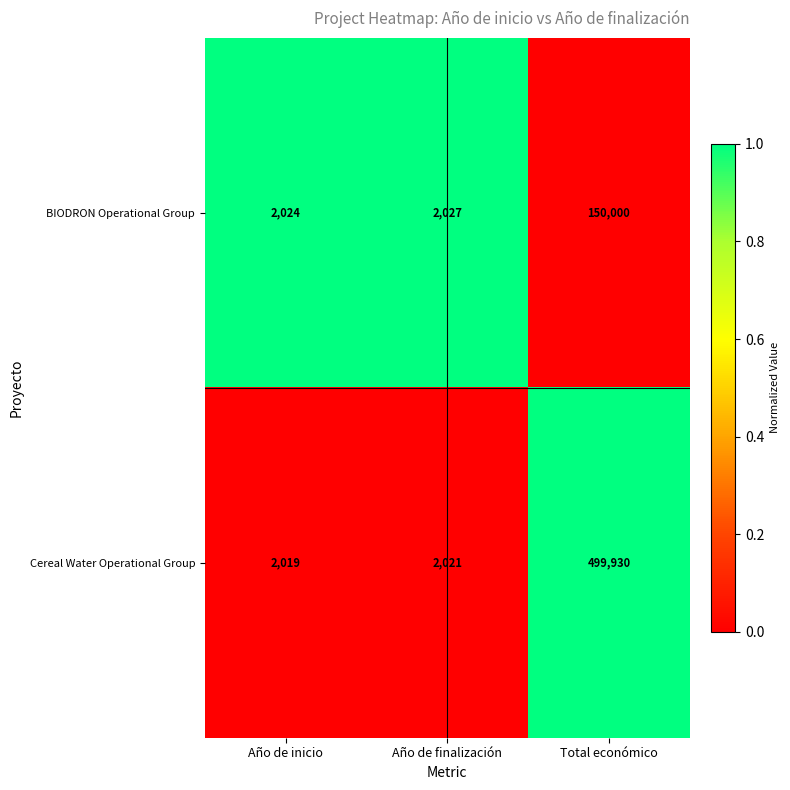

Between Año de finalización and Total económico, which series saw the biggest shift?

Cereal Water Operational Group